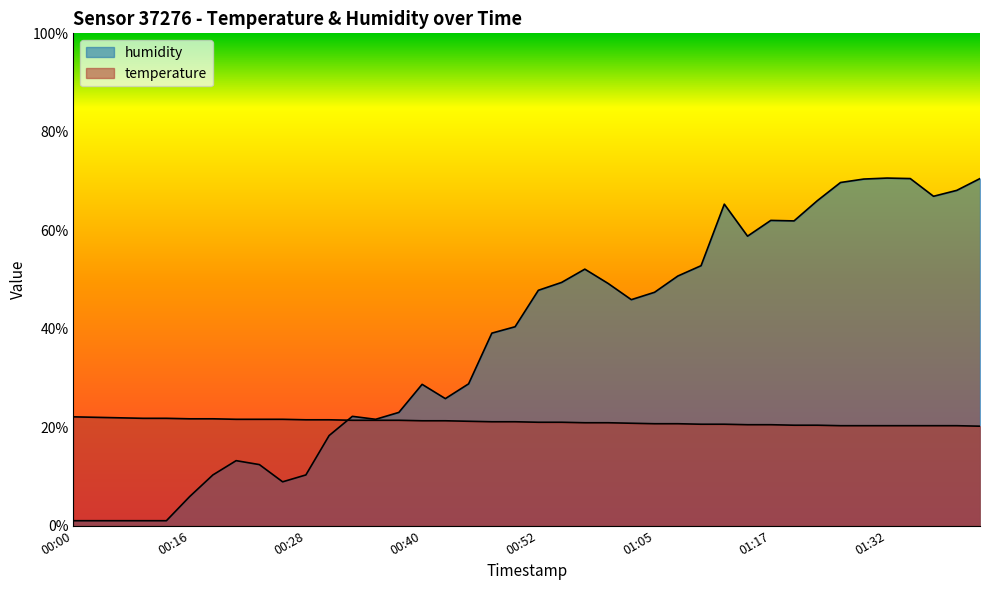

What is the average value of the humidity series?

37.7